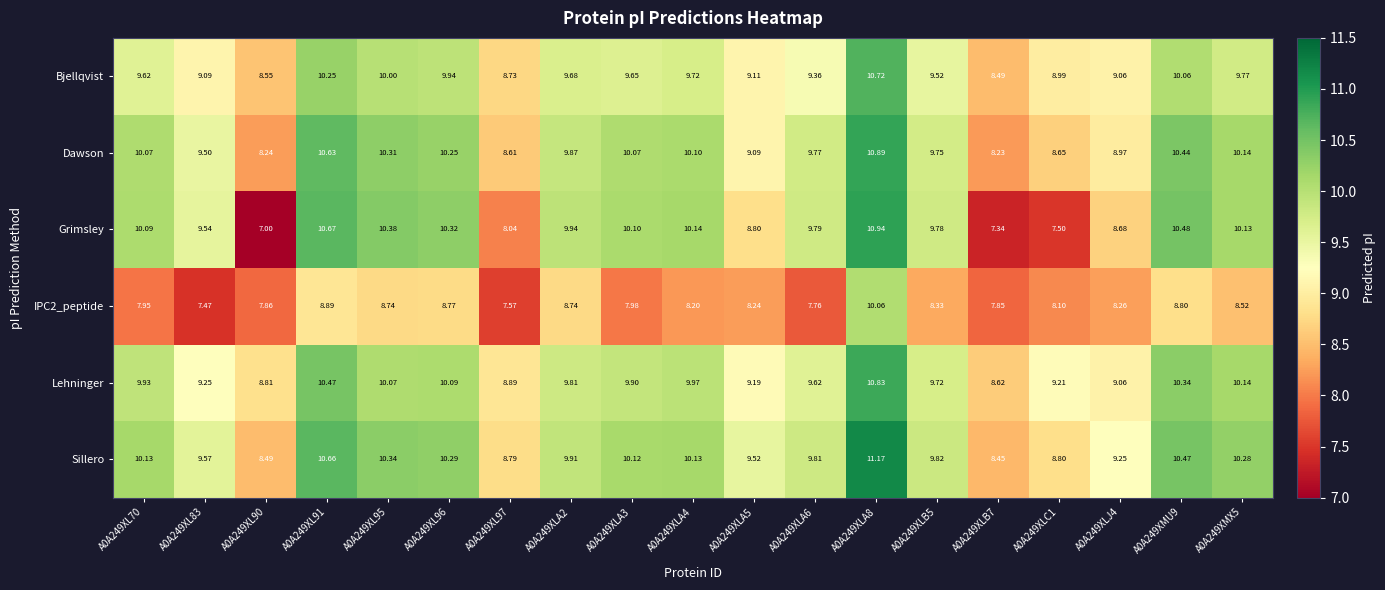

How many distinct data groups are displayed?

6